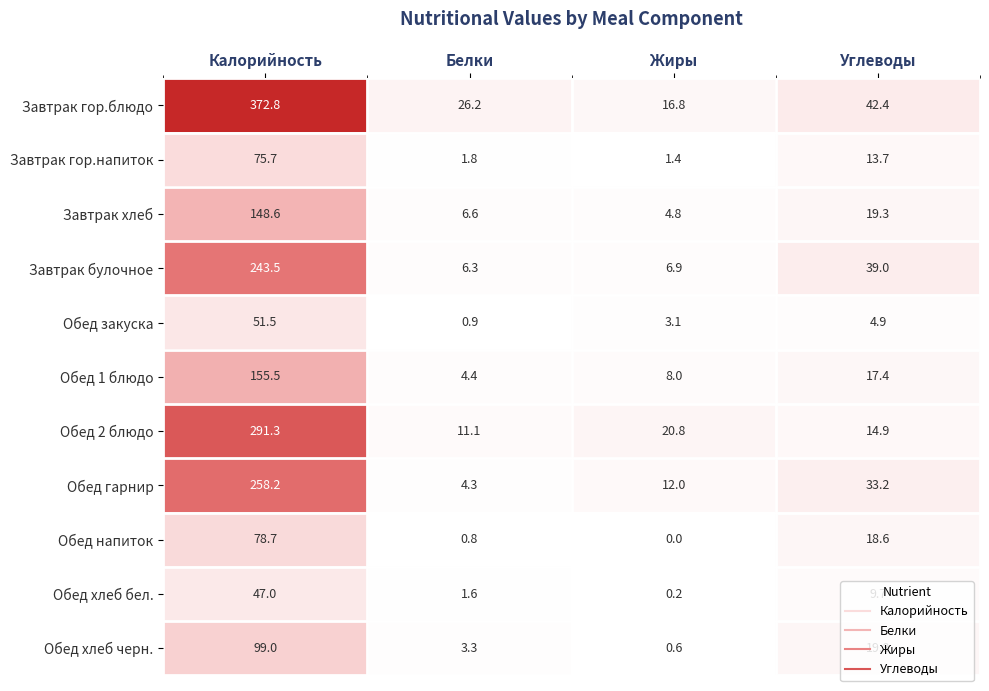

Which series has the largest total across all categories?

Завтрак гор.блюдо